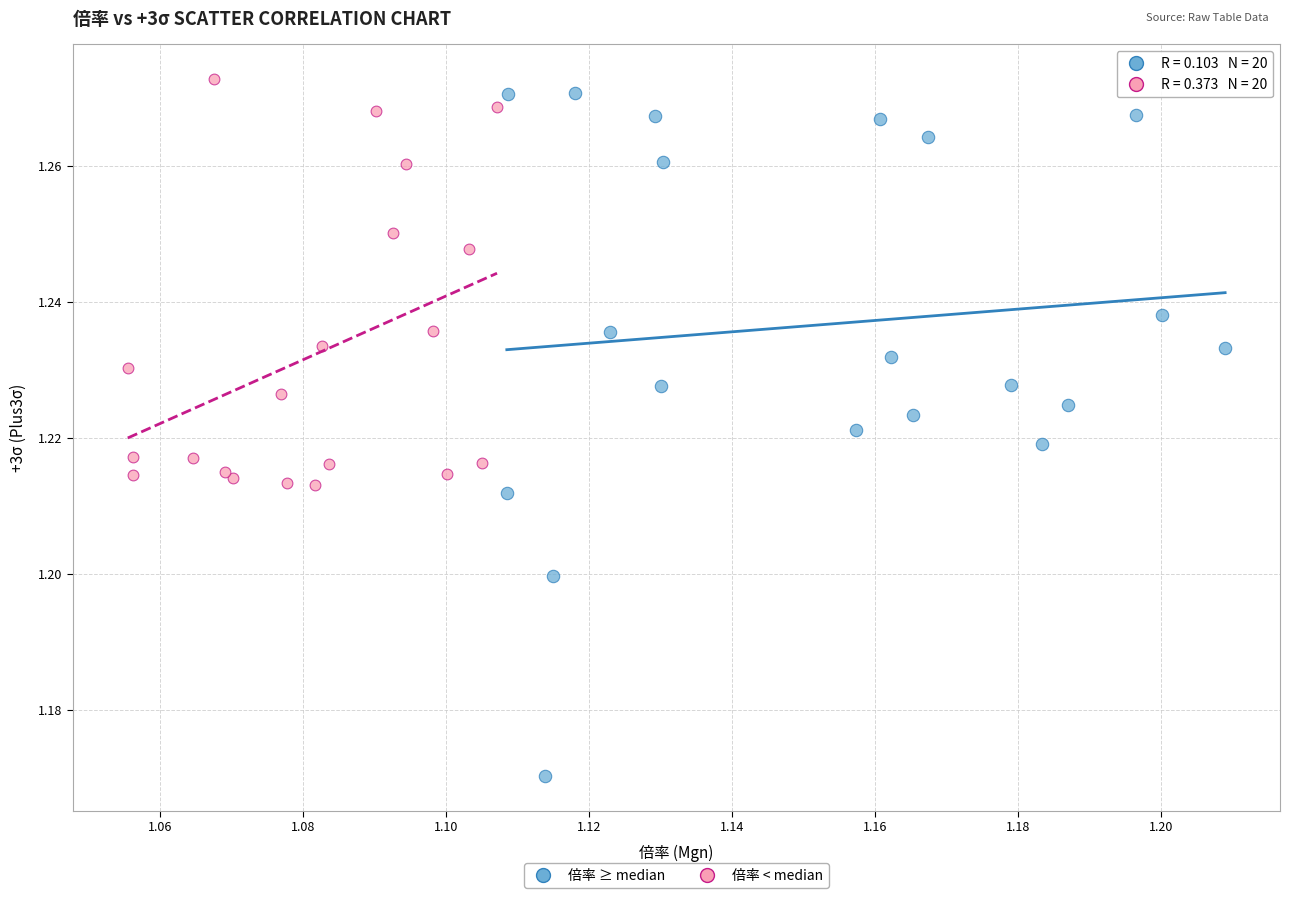

Which series reaches the minimum Y coordinate?

倍率 ≥ median